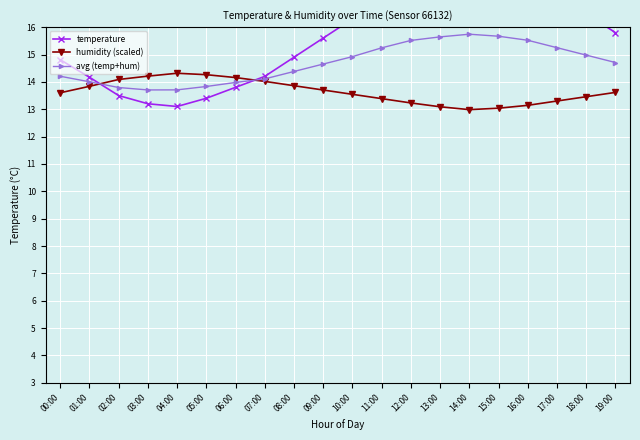

Is it true that avg (temp+hum) equals 15.5 at 12:00?

True